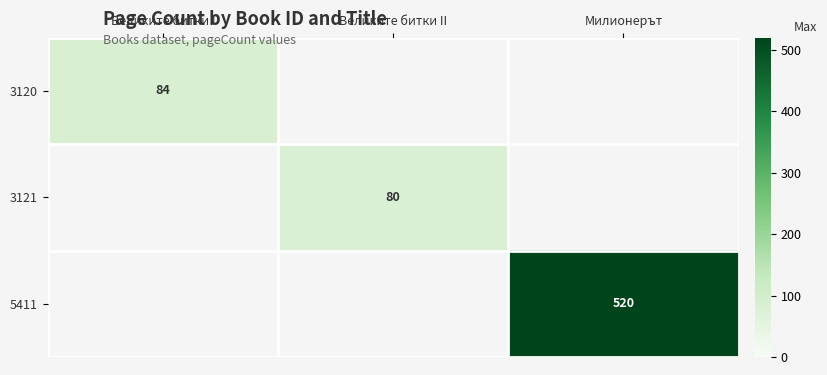

The value of 3120 at Великите битки I is 84. True or false?

True